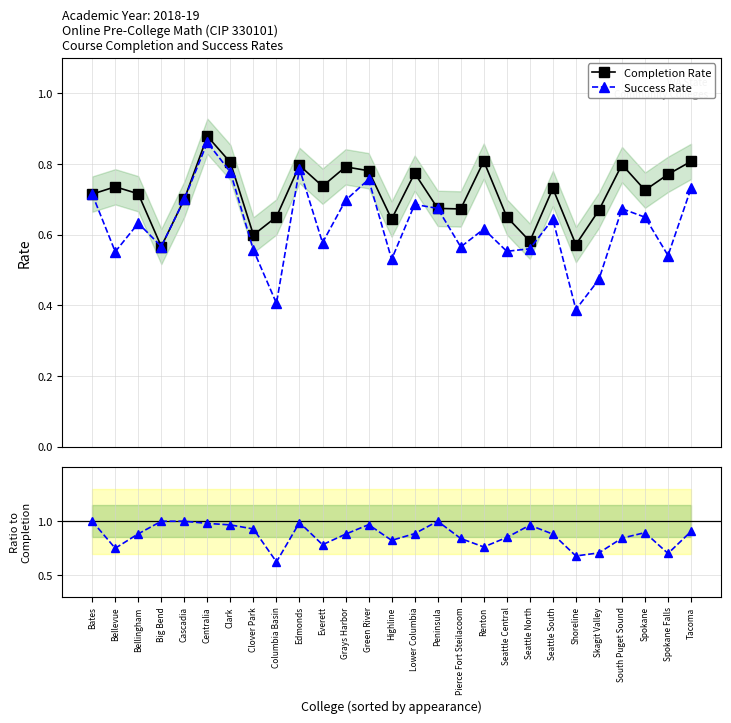

At which category does Success/Completion reach its first local valley?

Bellevue